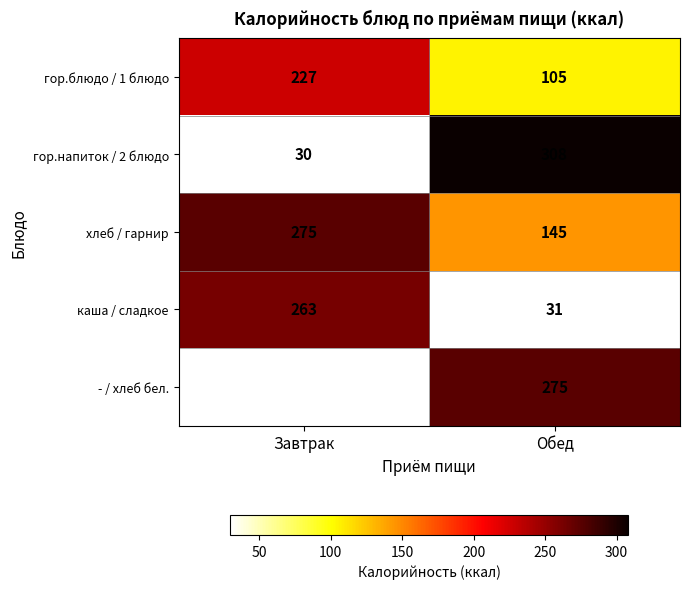

What is the spread (max minus min) of values at Обед?

277